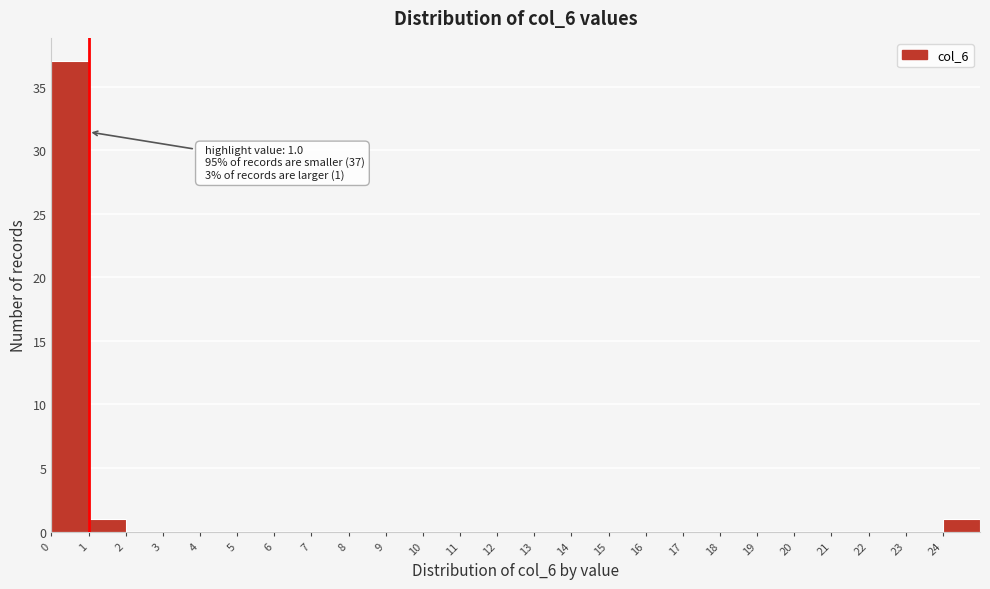

Which range on the x-axis has the tallest bar?

0 to 1